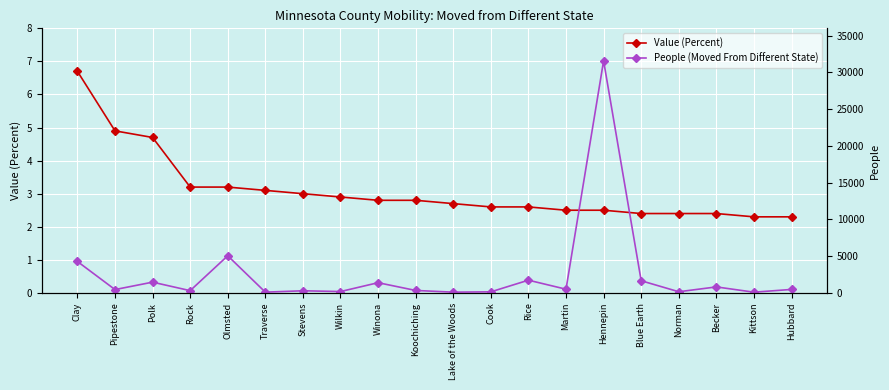

Rank the series by their maximum value, from lowest to highest.

Value (Percent), People (Moved From Different State)